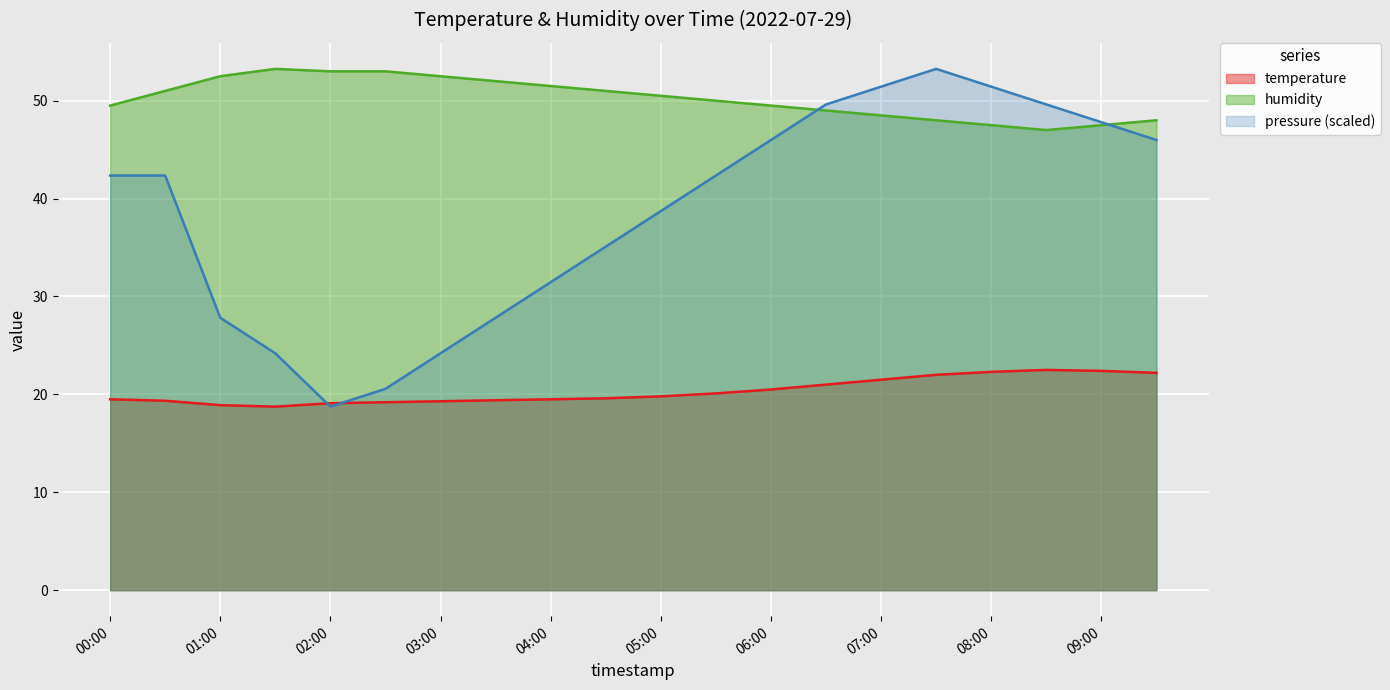

What are all the series names shown in the legend?

temperature, humidity, pressure (scaled)